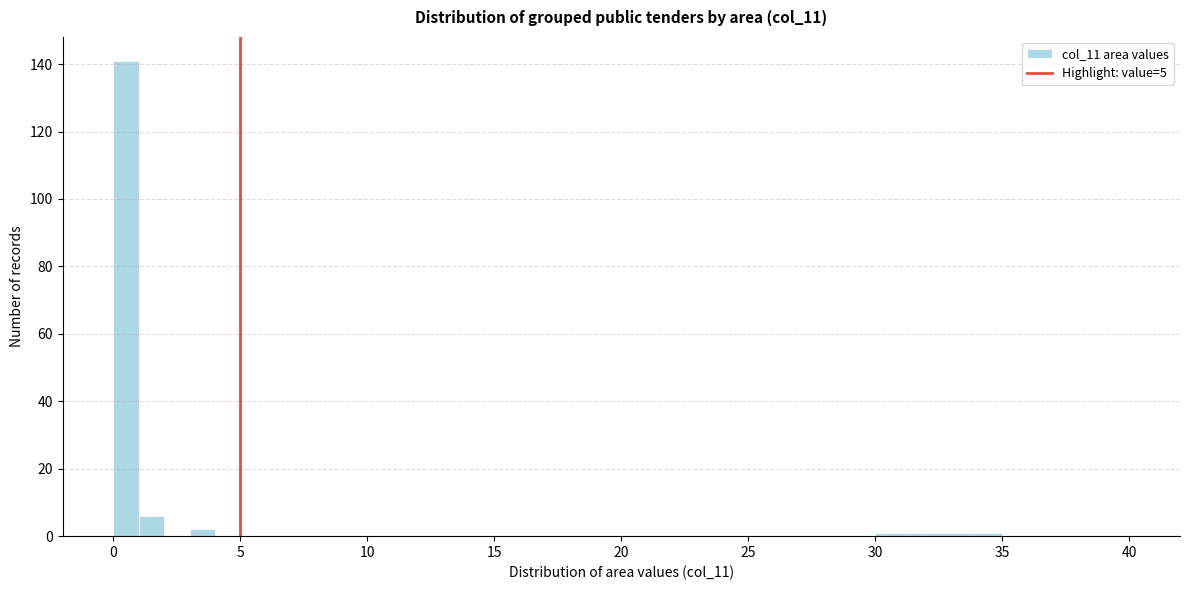

Read against the x-axis, roughly where is the centre of the tallest bar?

0.5